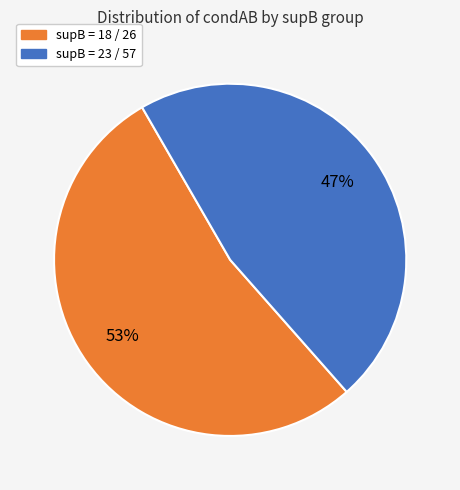

Does any single category account for the majority?

Yes